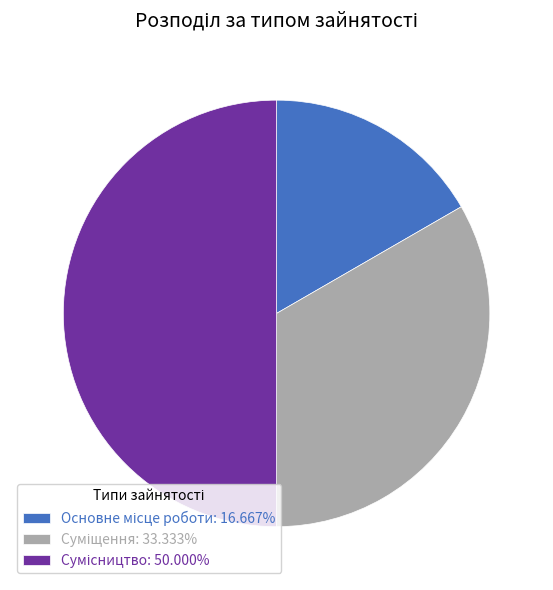

The Основне місце роботи slice represents 17% of the pie. True or false?

True